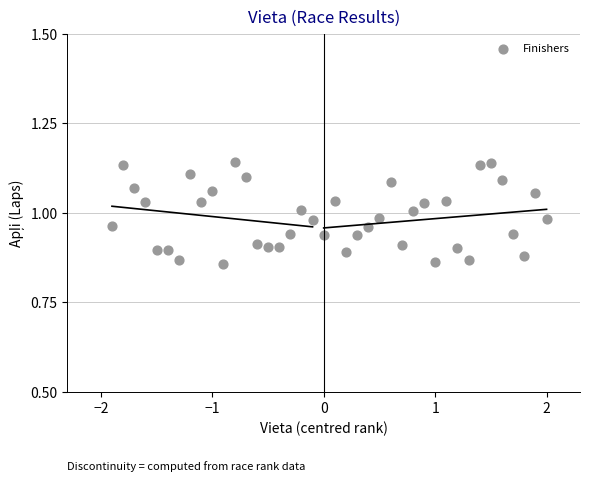

What is the range of Y values (max minus min)?

0.3